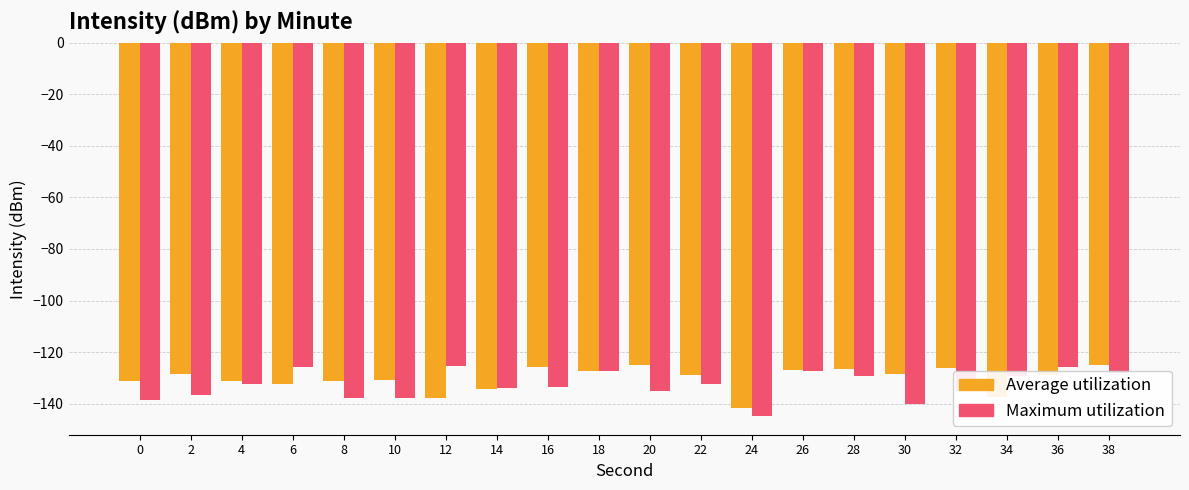

What is the value of the Maximum utilization bar at the 4th from the left?

-125.9